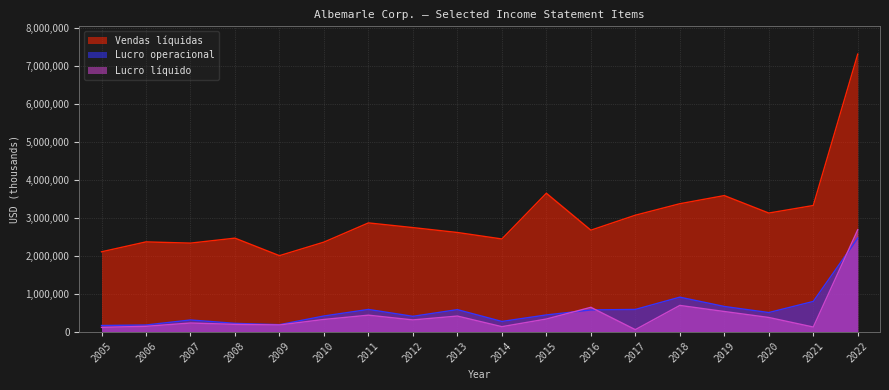

What is the average value of the Lucro operacional series?

571013